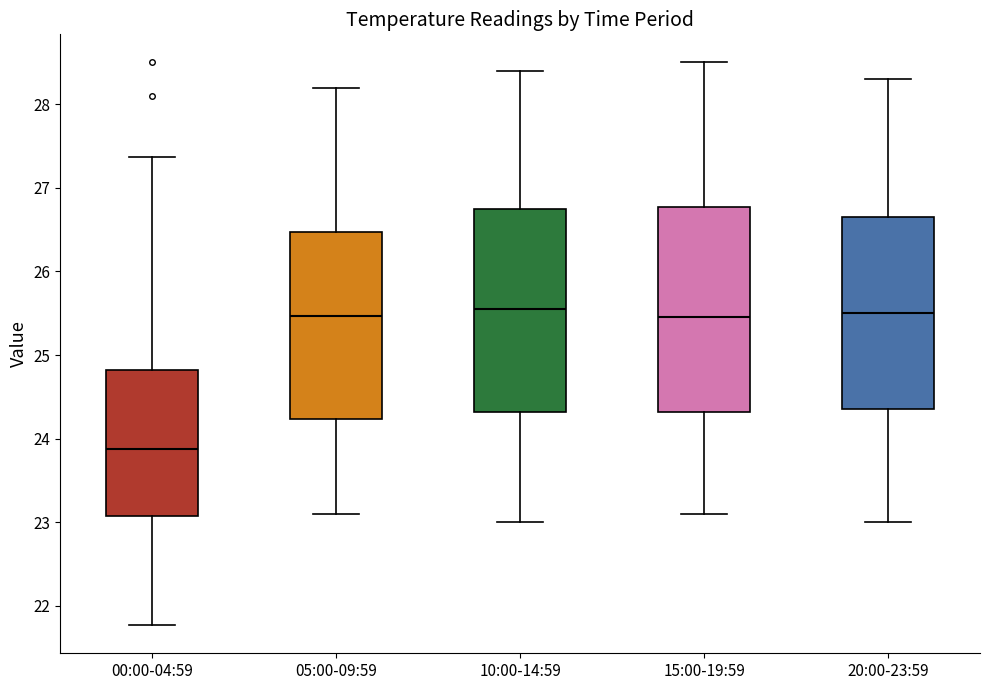

Reading left to right, read every box against the y-axis: the position of its median line, the range the box covers, and the ends of its whiskers. The values are not printed on the chart, so give them approximately, as read against the axis.

00:00-04:59: median 23.9, box 23.1 to 24.8, whiskers 21.8 to 27.4
05:00-09:59: median 25.5, box 24.2 to 26.5, whiskers 23.1 to 28.2
10:00-14:59: median 25.6, box 24.3 to 26.8, whiskers 23.0 to 28.4
15:00-19:59: median 25.5, box 24.3 to 26.8, whiskers 23.1 to 28.5
20:00-23:59: median 25.5, box 24.4 to 26.7, whiskers 23.0 to 28.3